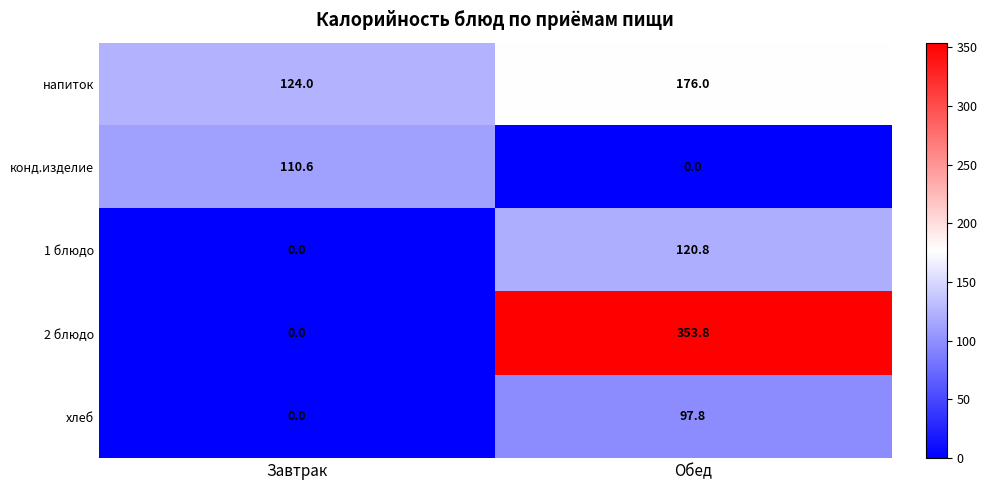

The value of напиток at Завтрак is 124.0. True or false?

True